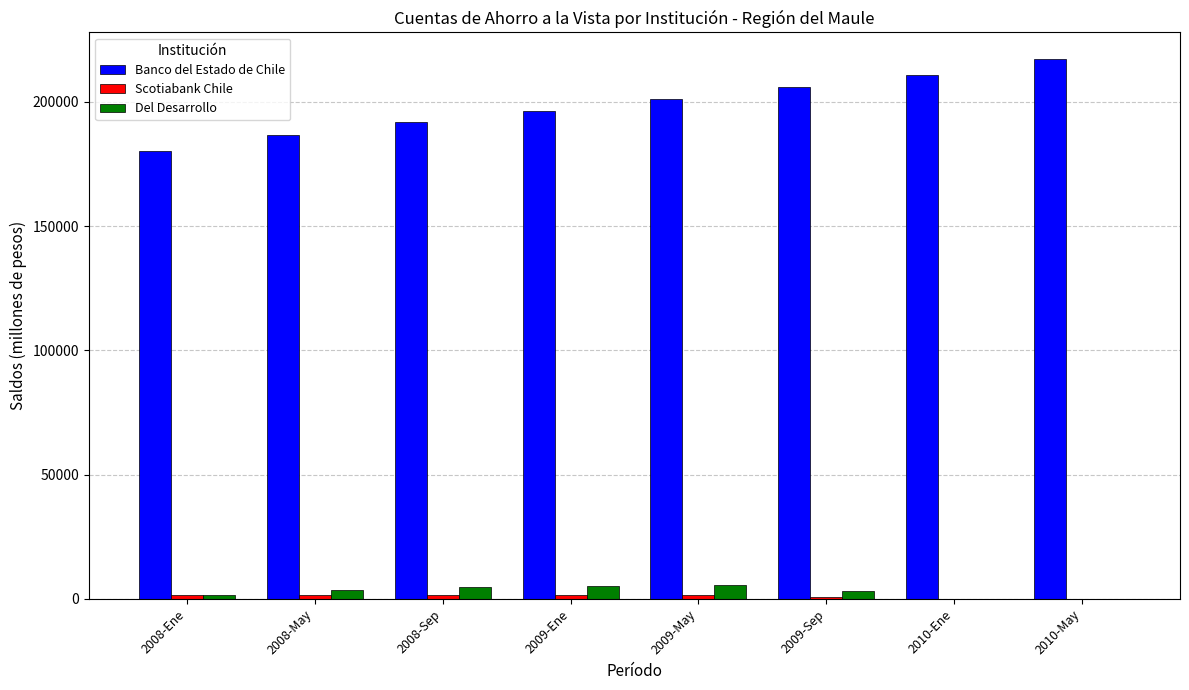

Where is Banco del Estado de Chile nearest to the value 198787?

2009-May